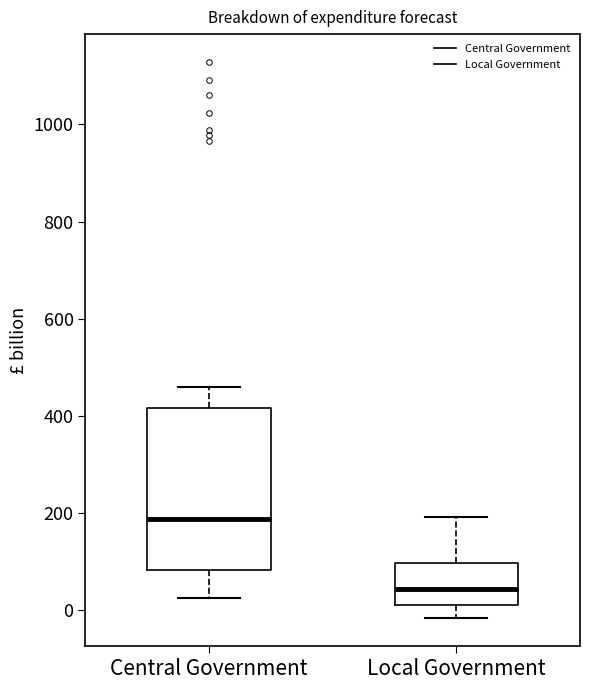

Which box's median line is the lowest?

Local Government